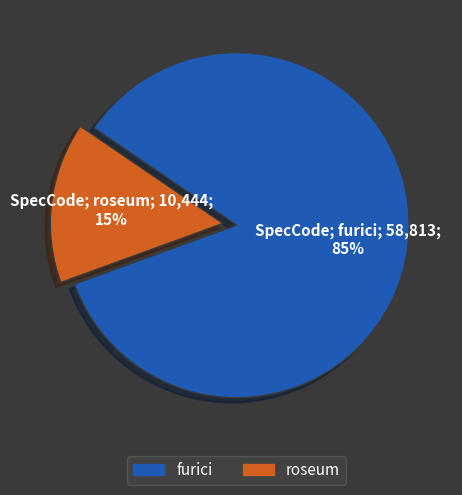

Between roseum and furici, which is larger?

furici